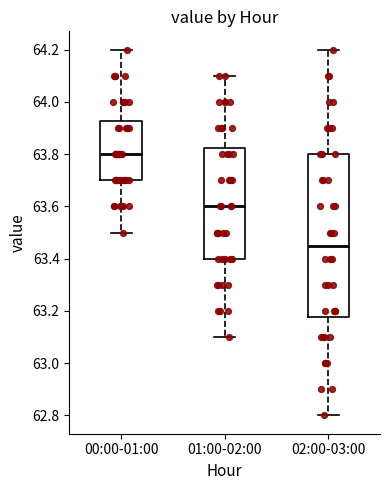

Which box has the highest median line?

00:00-01:00